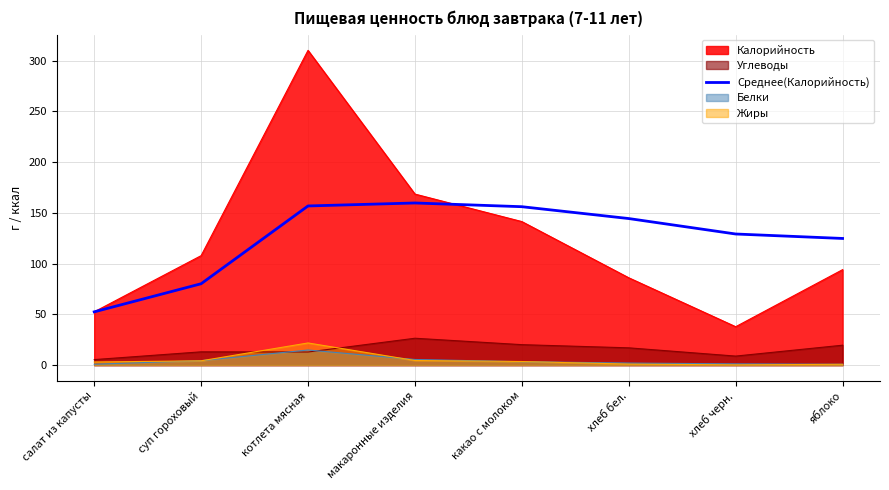

Which label corresponds to the smallest value in the chart?

салат из капусты